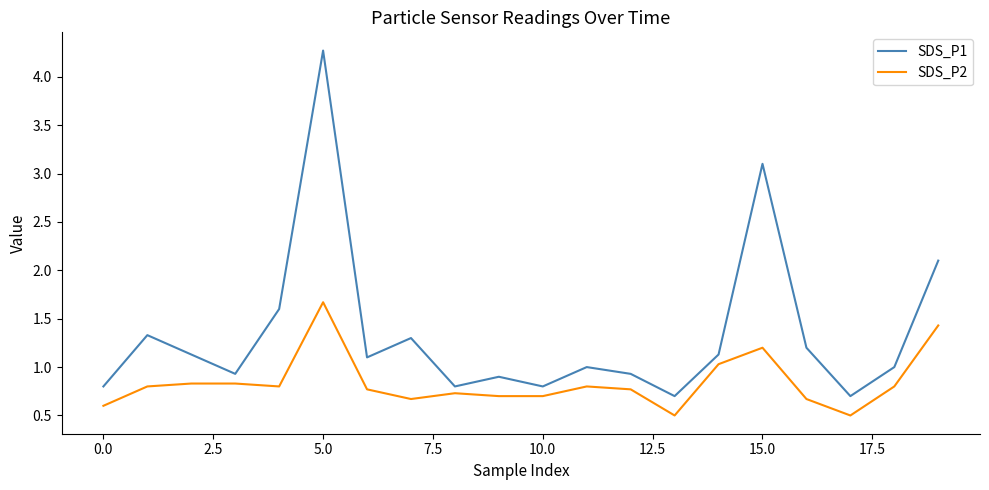

What is the difference between the second highest and minimum values in the SDS_P1 series?

2.4